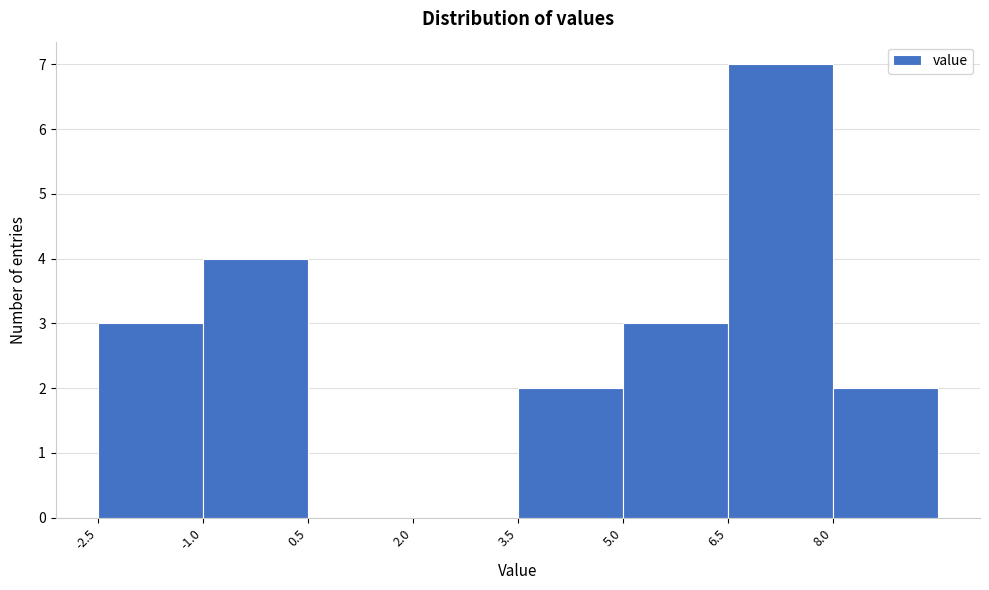

Over which range of the x-axis is the bar tallest?

6.5 to 8.0